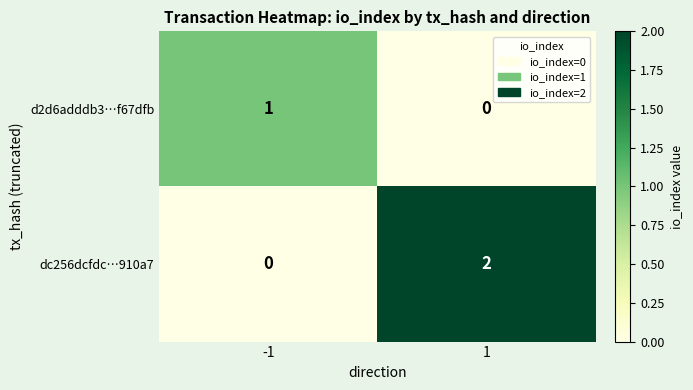

List the series in order of their overall mean, lowest first.

d2d6adddb3…f67dfb, dc256dcfdc…910a7